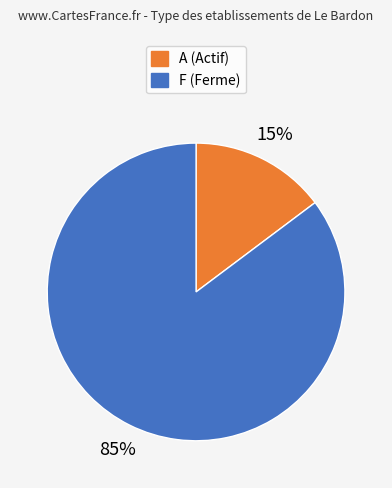

To the nearest percent, what is the difference between the largest and smallest slice percentages?

70%